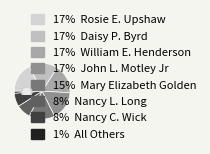

True or false: All Others accounts for 7% of the total.

False